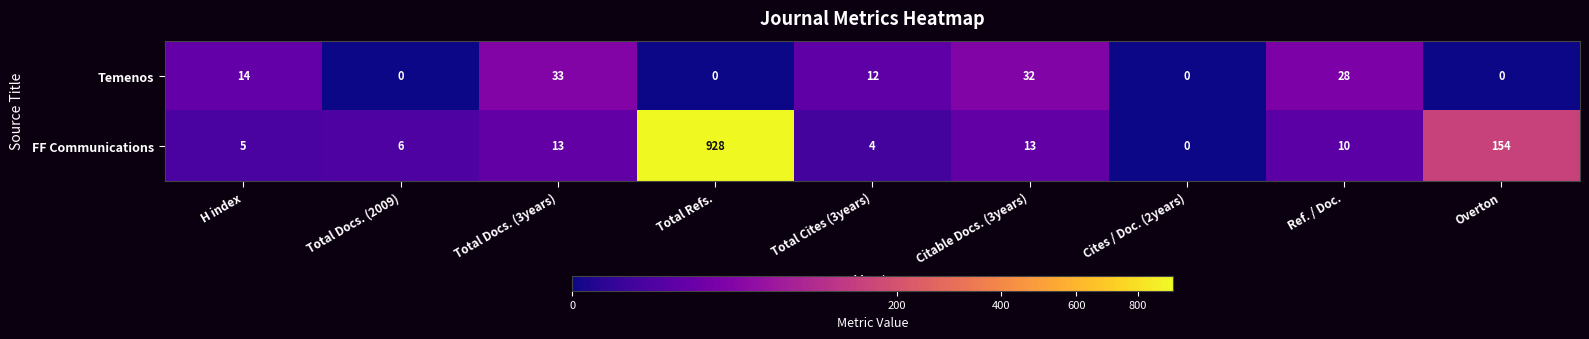

At how many categories does at least one series exceed 124?

2